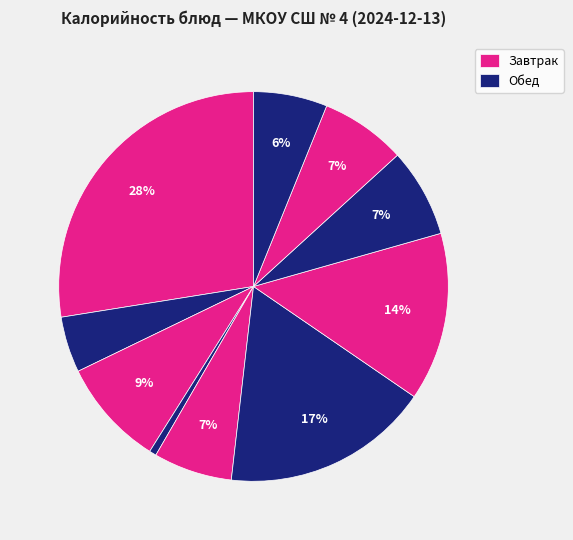

How many segments does this pie chart have?

10